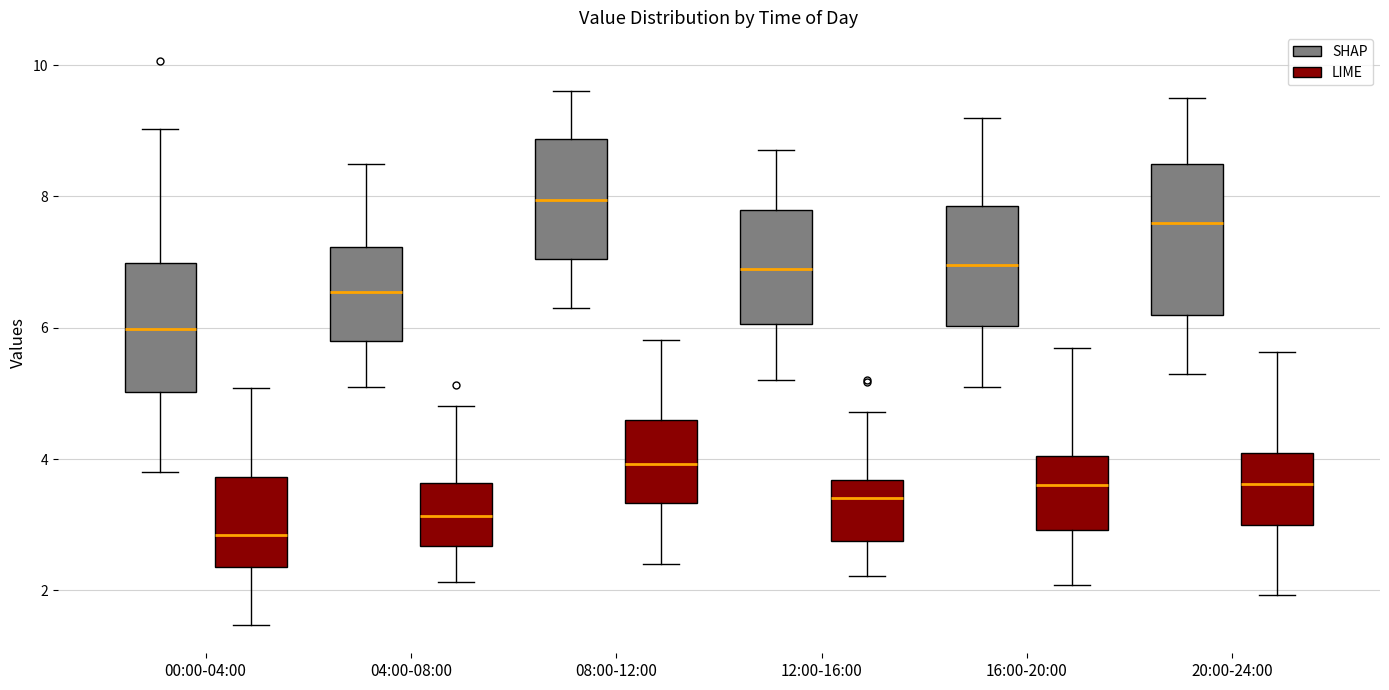

Which box's median line is the lowest?

00:00-04:00 (LIME)